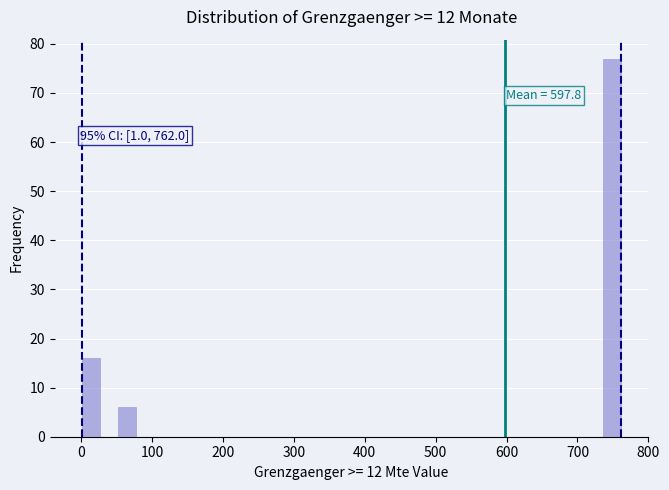

Around what value on the x-axis is the tallest bar? Give the approximate position of its centre, as read against the axis.

750